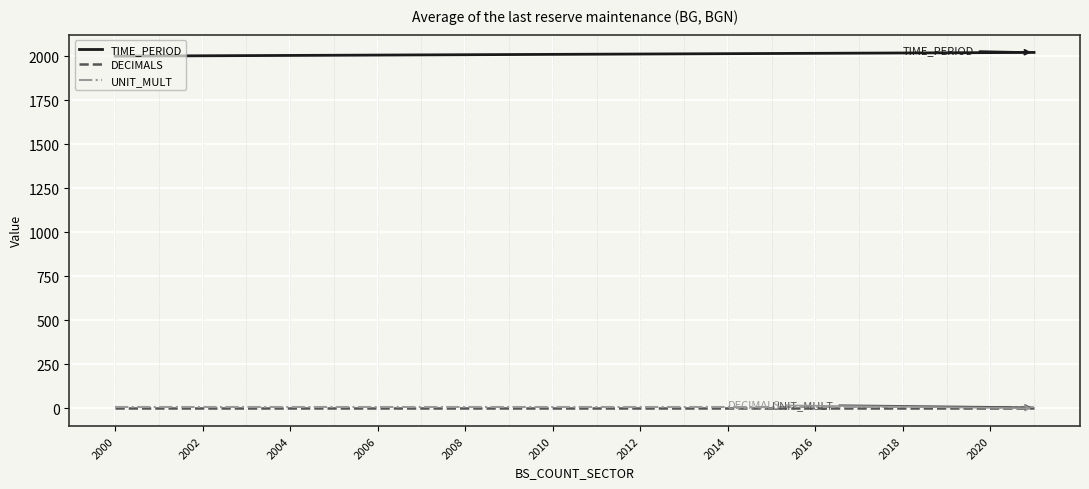

Which series has the largest total across all categories?

TIME_PERIOD